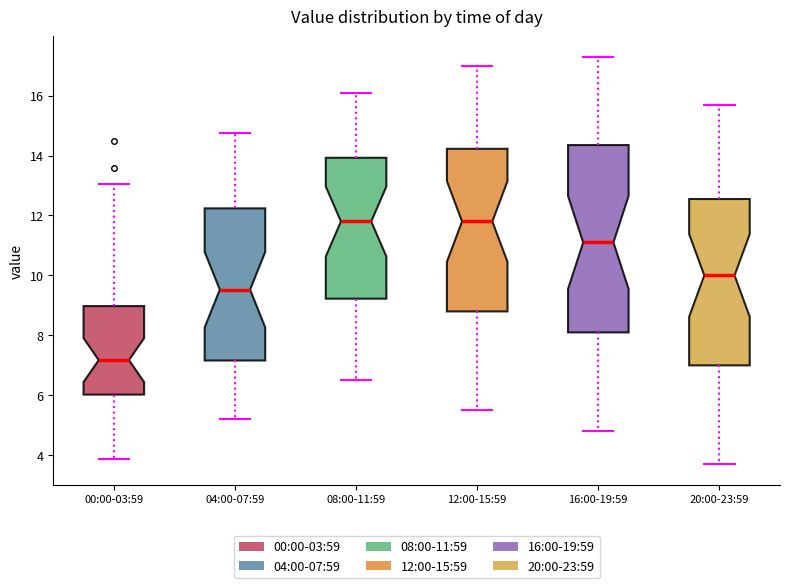

Where is the lower edge of the box for 16:00-19:59 on the y-axis? The values are not printed on the chart, so give them approximately, as read against the axis.

8.2